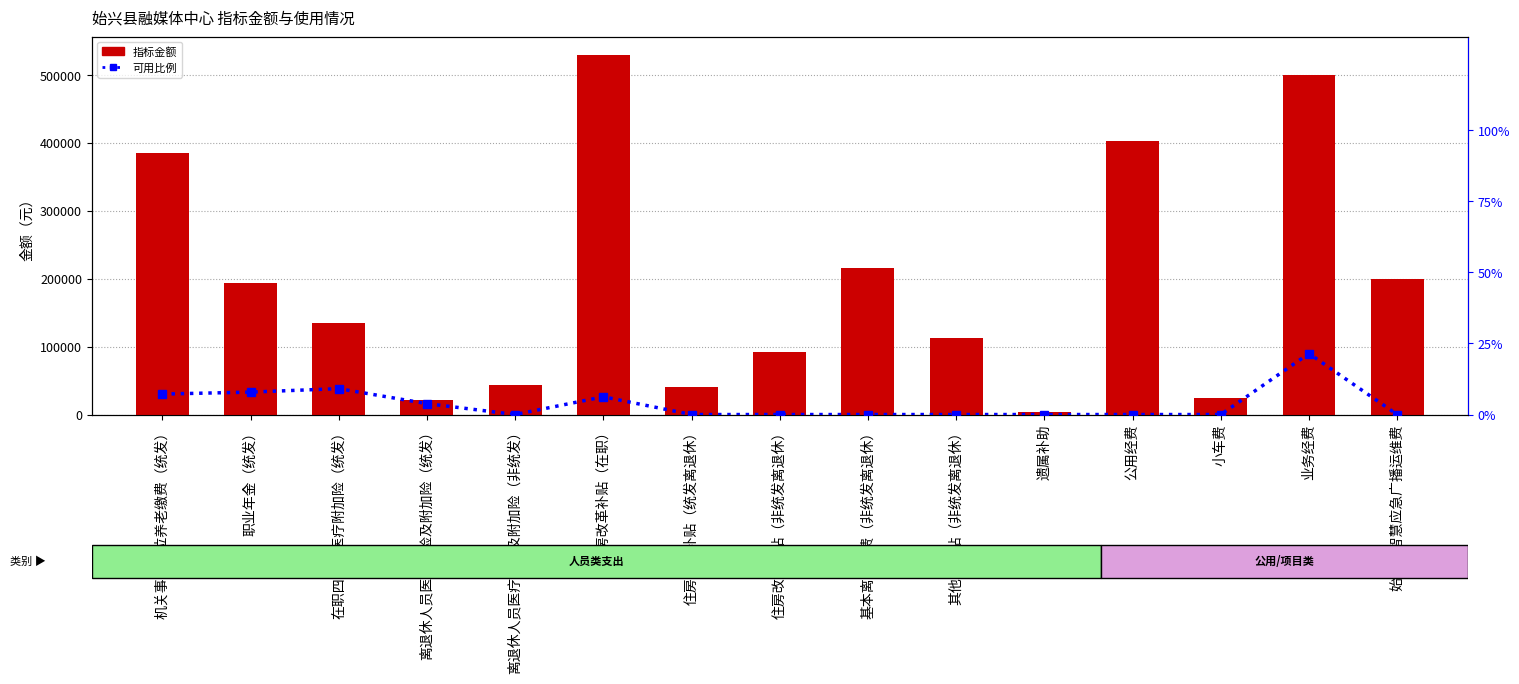

At how many categories does at least one series exceed 455113?

2